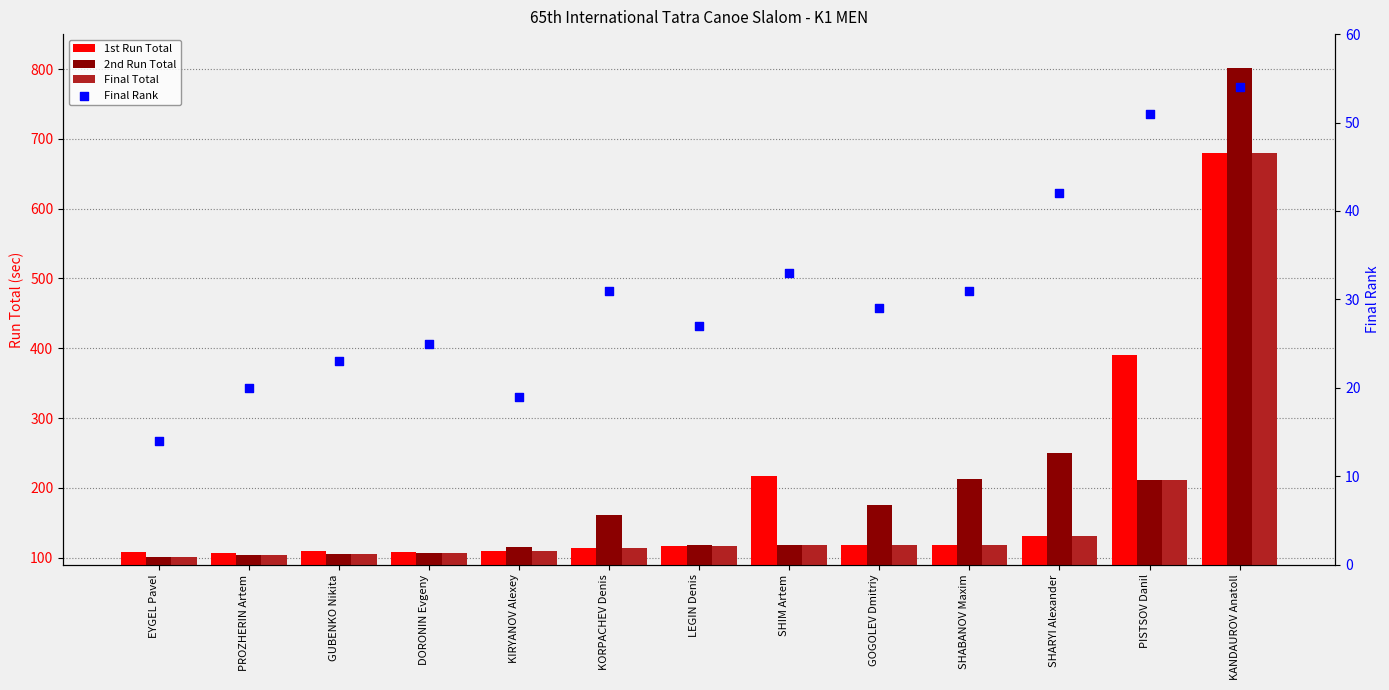

Is the value of 2nd Run Total at EYGEL Pavel greater than the value of 1st Run Total at LEGIN Denis?

No